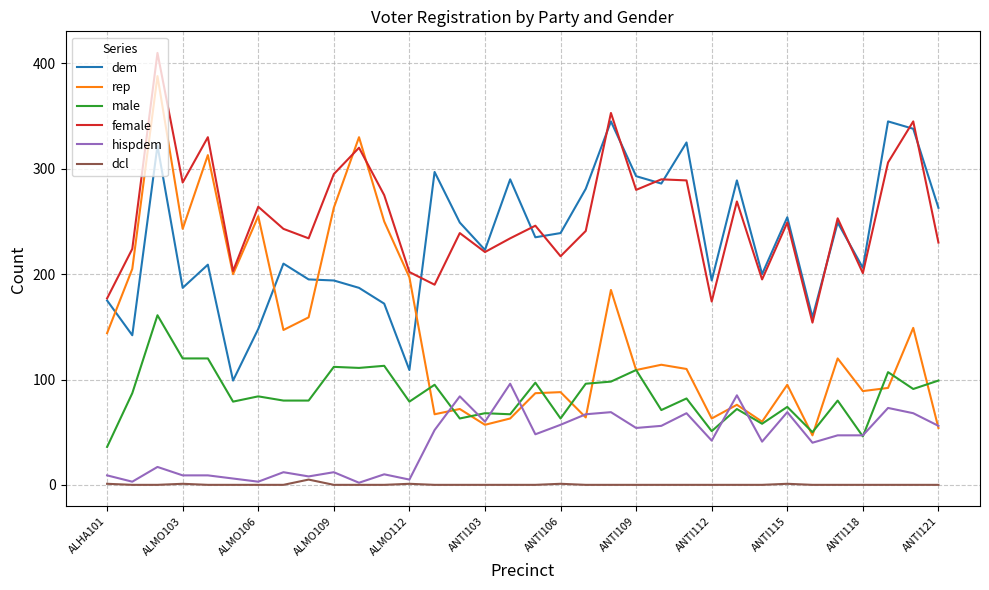

True or false: rep and hispdem intersect in this chart.

True